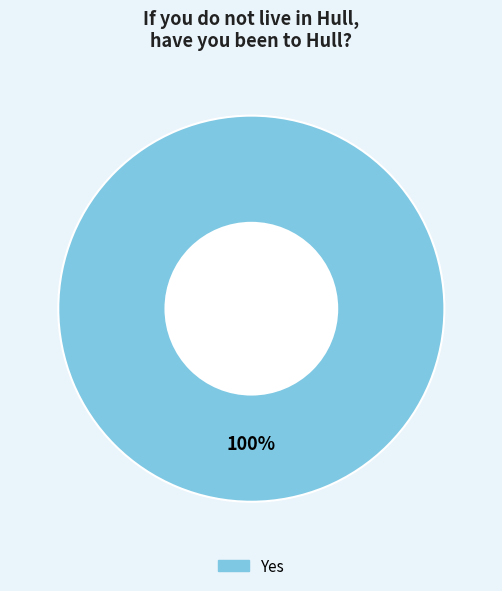

Is there a majority slice in this chart?

Yes